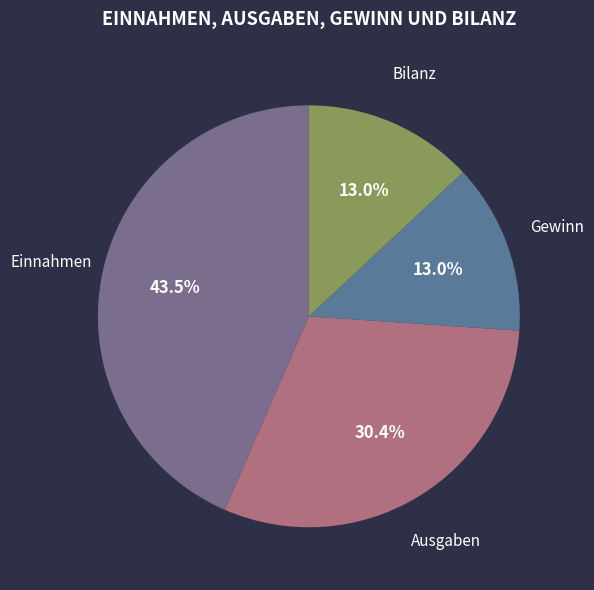

How many slices are in this pie chart?

4